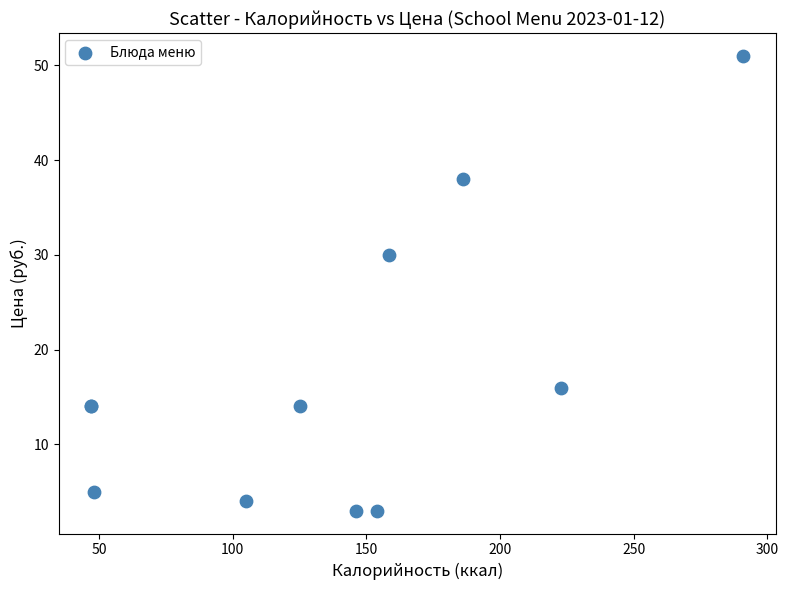

What Y value in the scatter plot is closest to 27?

30